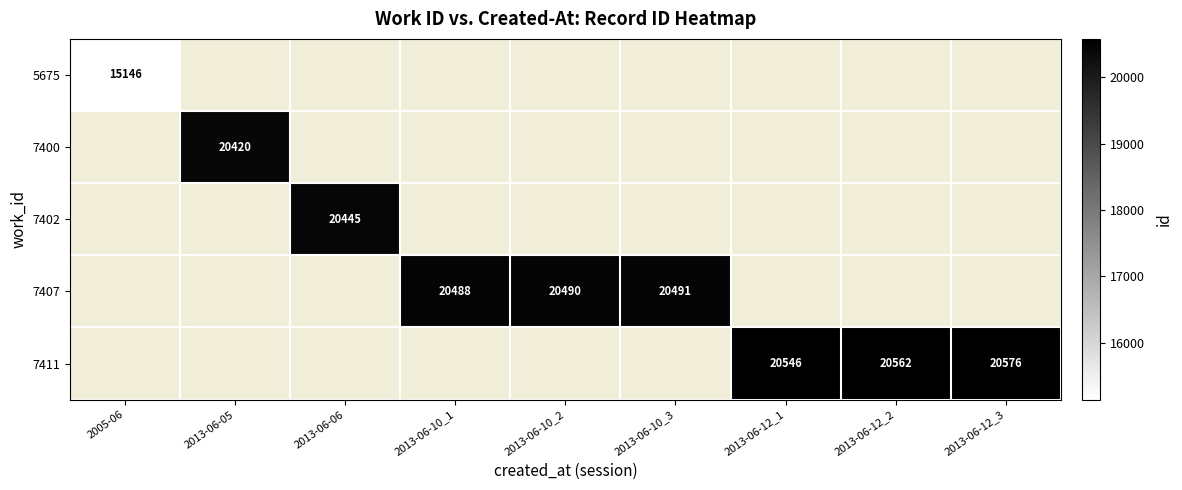

The value of 5675 at 2005-06 is 15146. True or false?

True